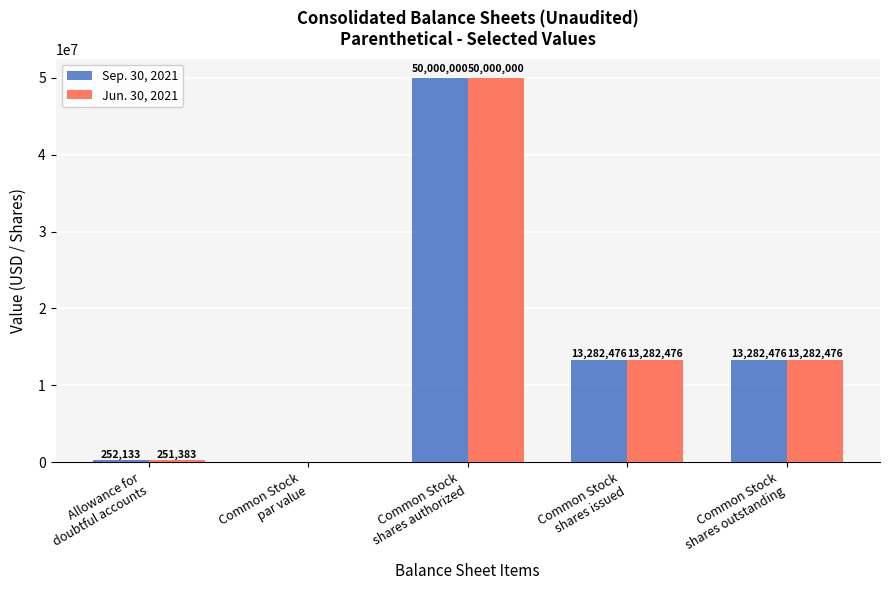

What is the total value across all series at Common Stock
shares outstanding?

26564952.0